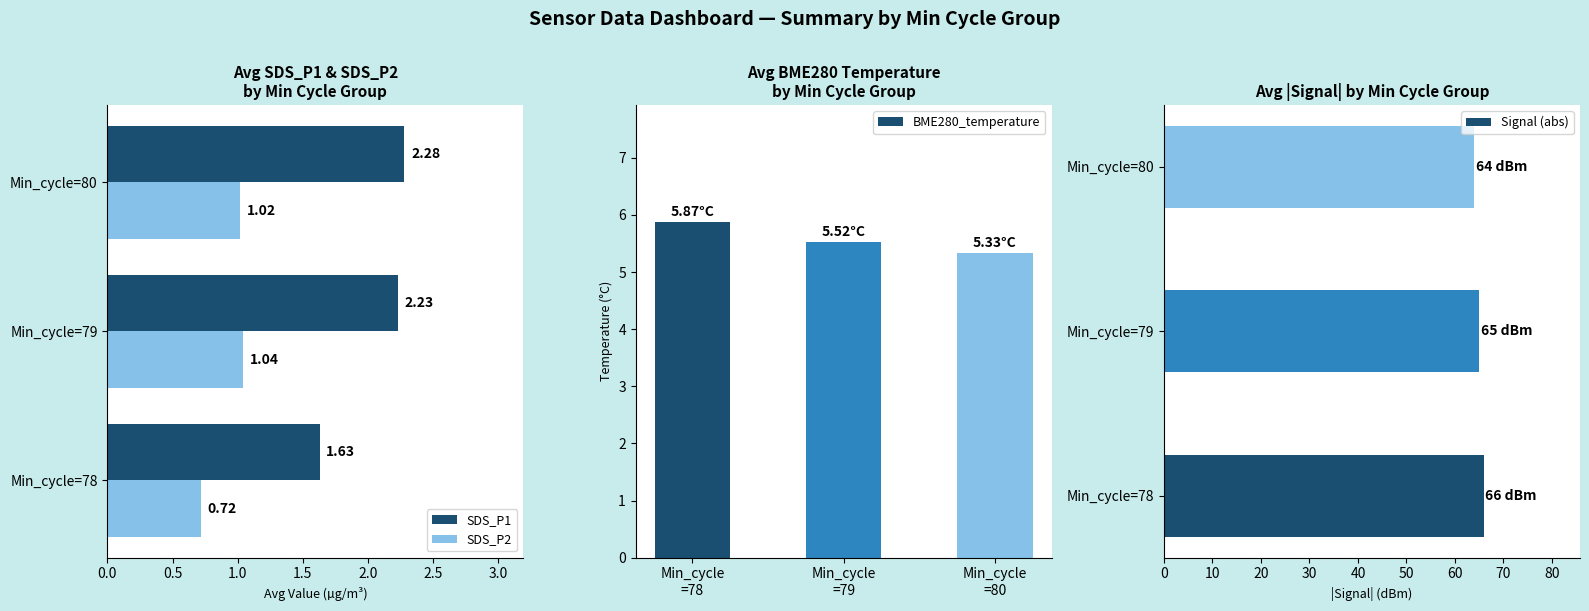

What is the difference between the second highest and minimum values in the Signal (abs) series?

1